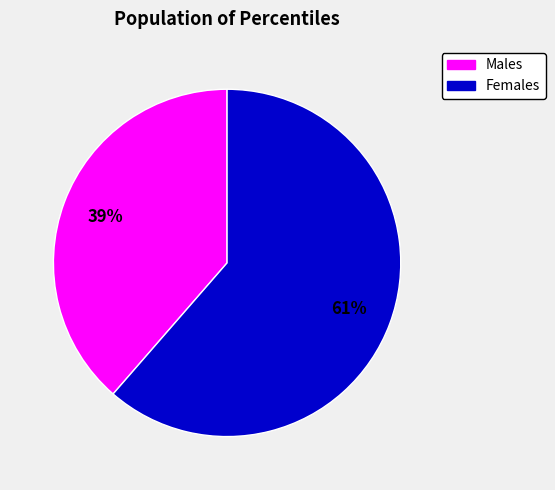

Which category has the smallest portion of the pie?

Males